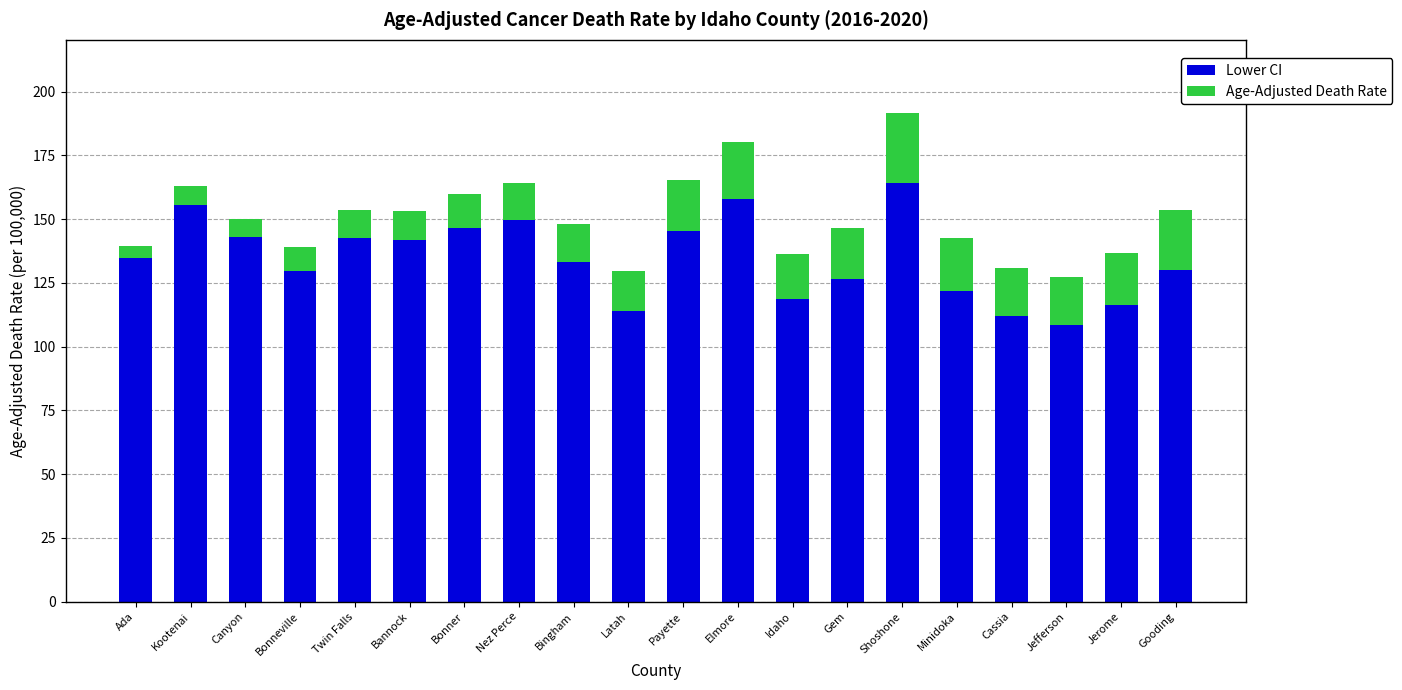

At which label does Lower CI reach its minimum?

Jefferson